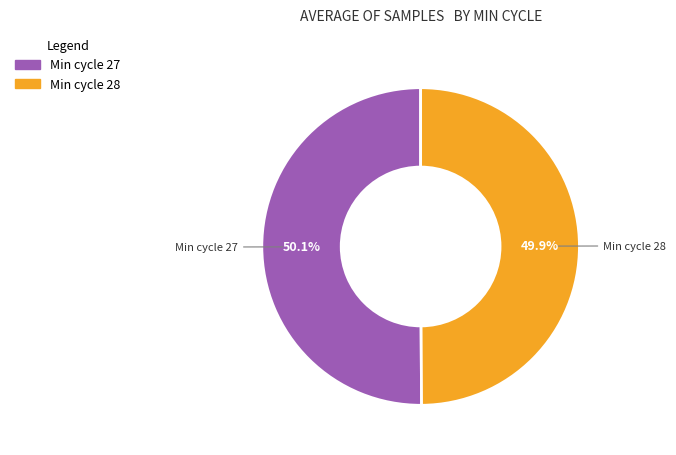

Is there a majority slice in this chart?

Yes